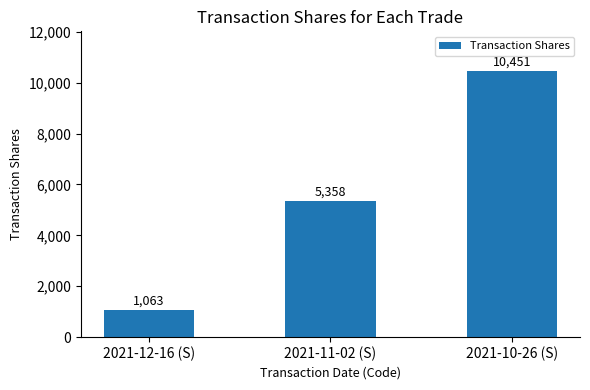

What is the label of the 2nd bar from the left?

2021-11-02 (S)